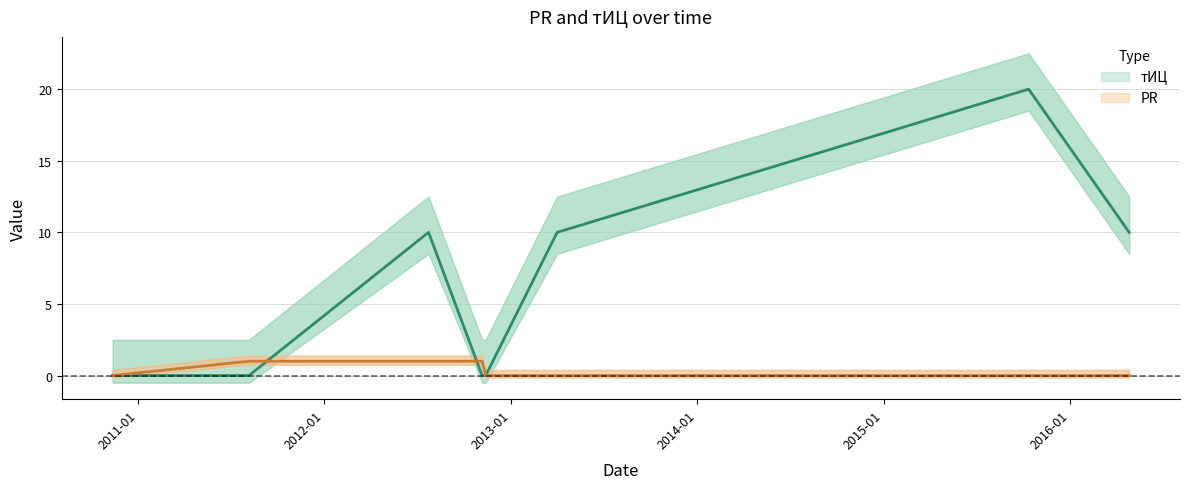

At which label does тИЦ first exceed 10?

2015-10-12